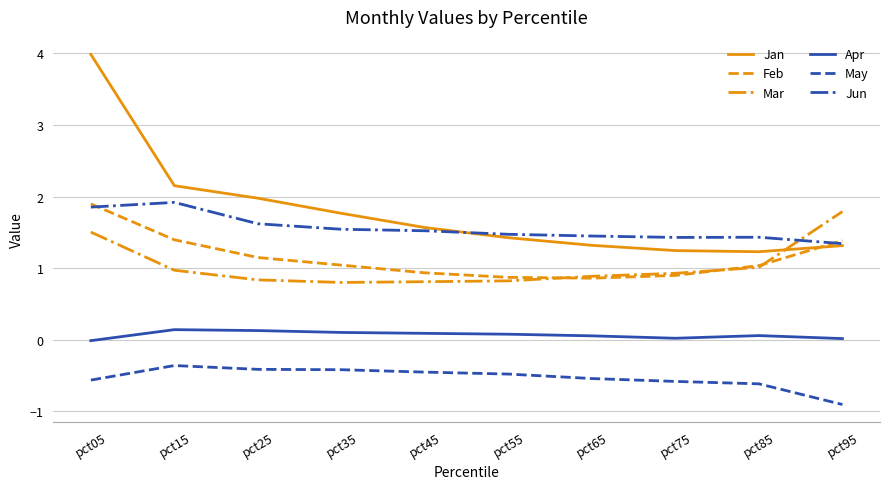

What is the difference between the highest and lowest values at pct15?

2.5